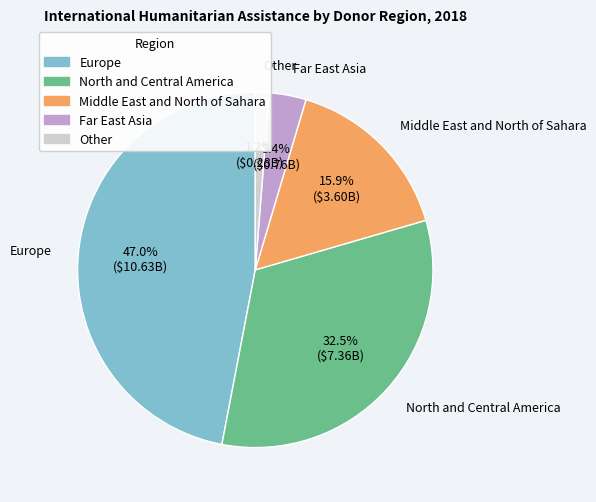

To the nearest percent, what is the combined percentage of Far East Asia and Middle East and North of Sahara?

19%